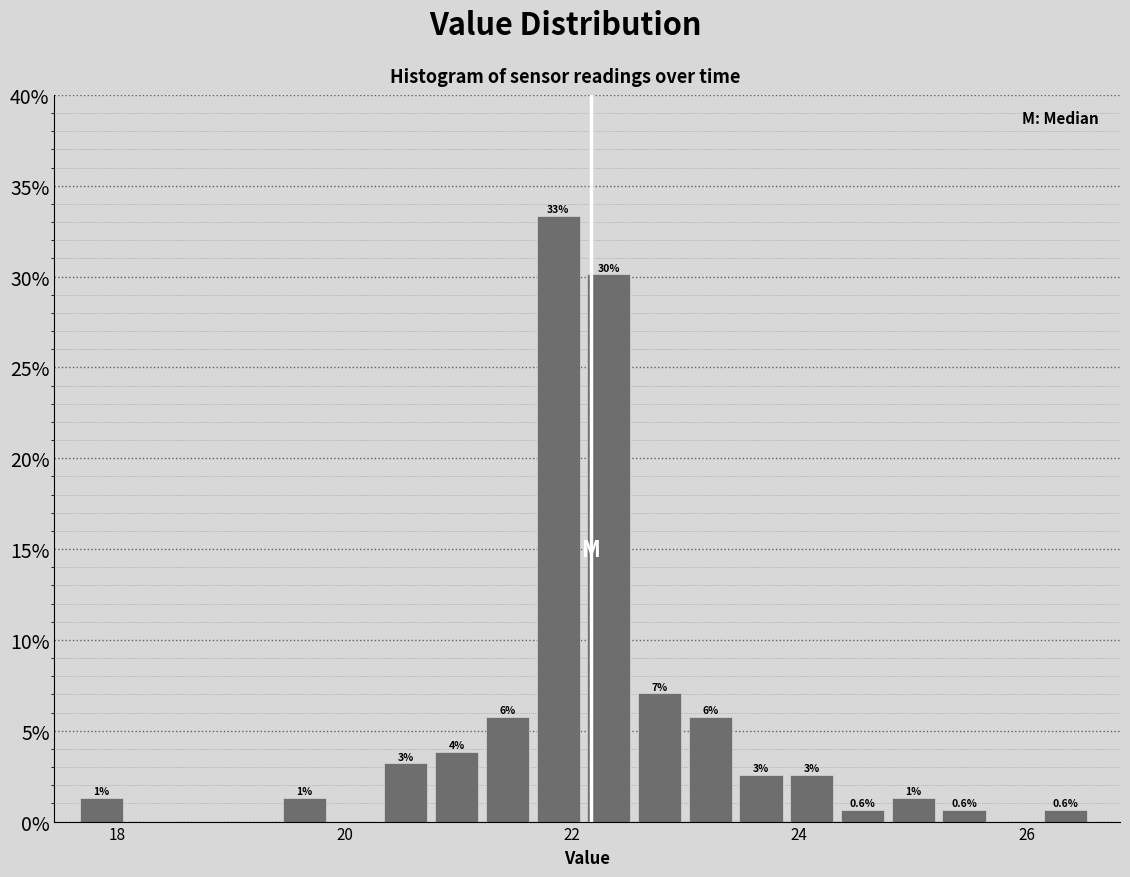

Around what value on the x-axis is the tallest bar? Give the approximate position of its centre, as read against the axis.

21.8